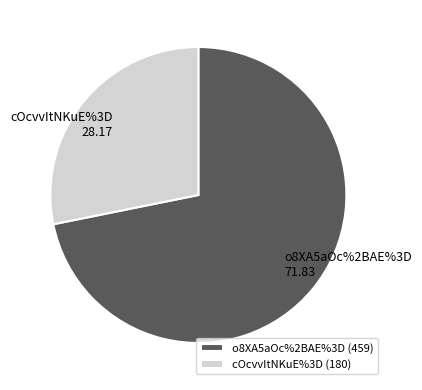

Is it true that o8XA5aOc%2BAE%3D is 65% of the pie?

False